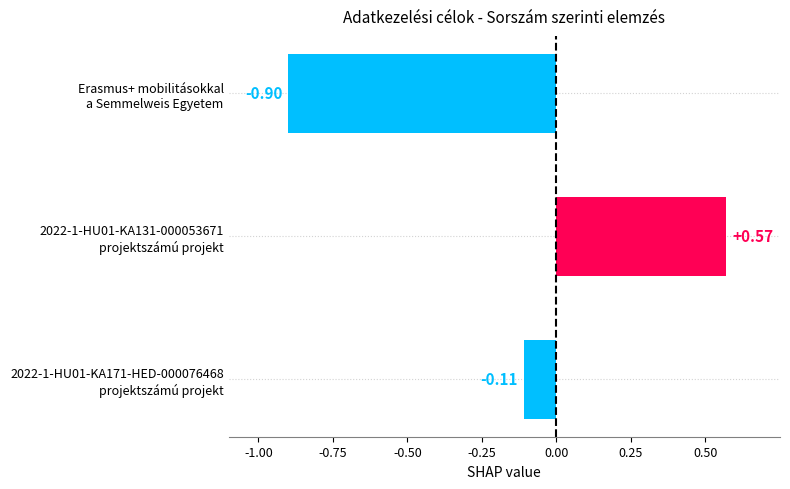

What position from the left is 2022-1-HU01-KA171-HED-000076468
projektszámú projekt?

3